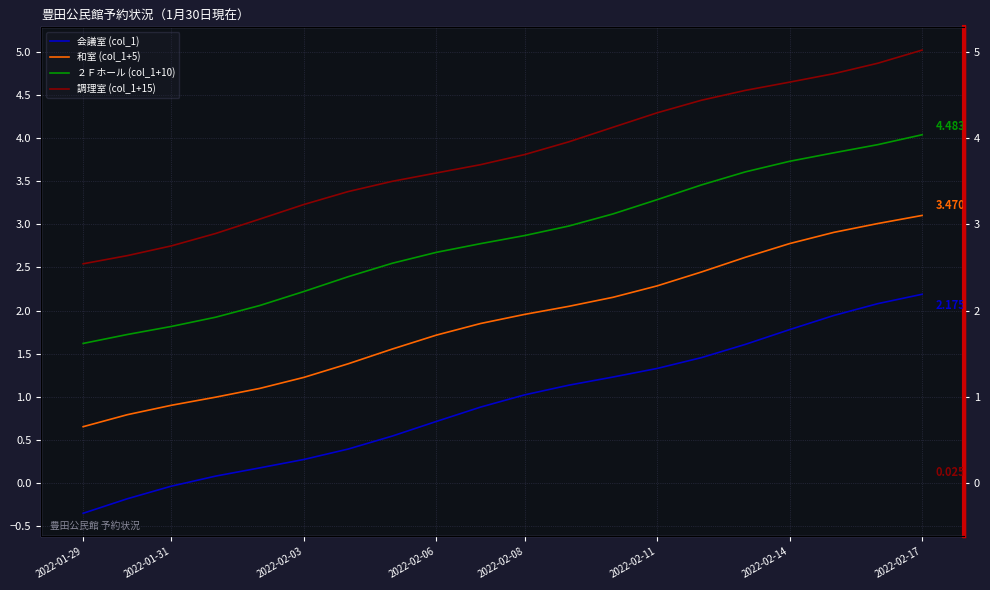

Reading right to left, transcribe all the data shown in this chart.

会議室 (col_1): 2.2	2.1	1.9	1.8	1.6	1.5	1.3	1.2	1.1	1.0	0.9	0.7	0.5	0.4	0.3	0.2	0.1	-0.0	-0.2	-0.3
和室 (col_1+5): 3.1	3.0	2.9	2.8	2.6	2.4	2.3	2.2	2.0	2.0	1.8	1.7	1.6	1.4	1.2	1.1	1.0	0.9	0.8	0.7
２Ｆホール (col_1+10): 4.0	3.9	3.8	3.7	3.6	3.5	3.3	3.1	3.0	2.9	2.8	2.7	2.5	2.4	2.2	2.1	1.9	1.8	1.7	1.6
調理室 (col_1+15): 5.0	4.9	4.7	4.6	4.6	4.4	4.3	4.1	4.0	3.8	3.7	3.6	3.5	3.4	3.2	3.1	2.9	2.8	2.6	2.5